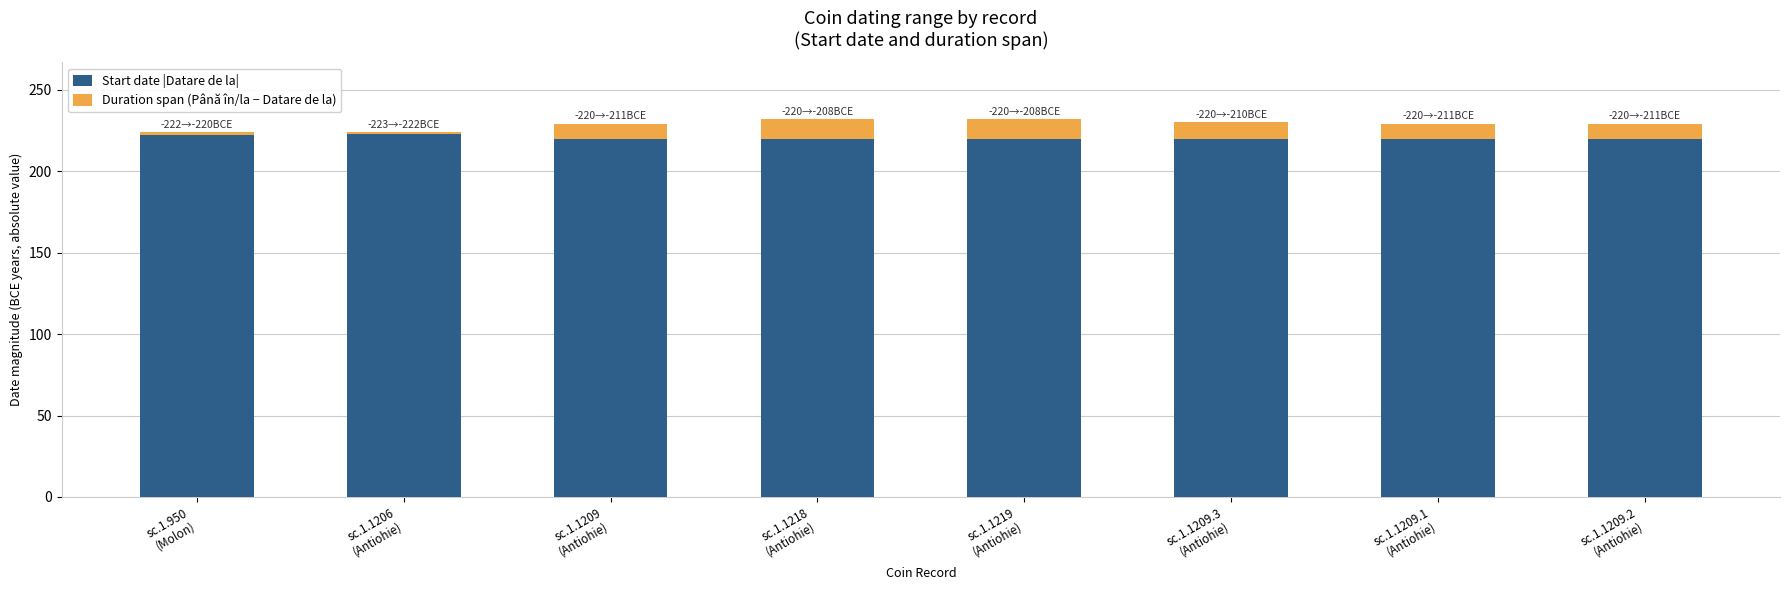

The Start date |Datare de la| series shows 220 at sc.1.1209.1
(Antiohie). True or false?

True